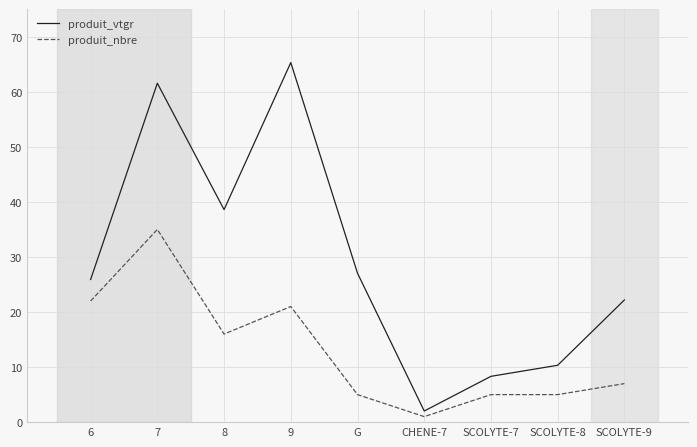

What is the minimum value for produit_nbre?

1.0